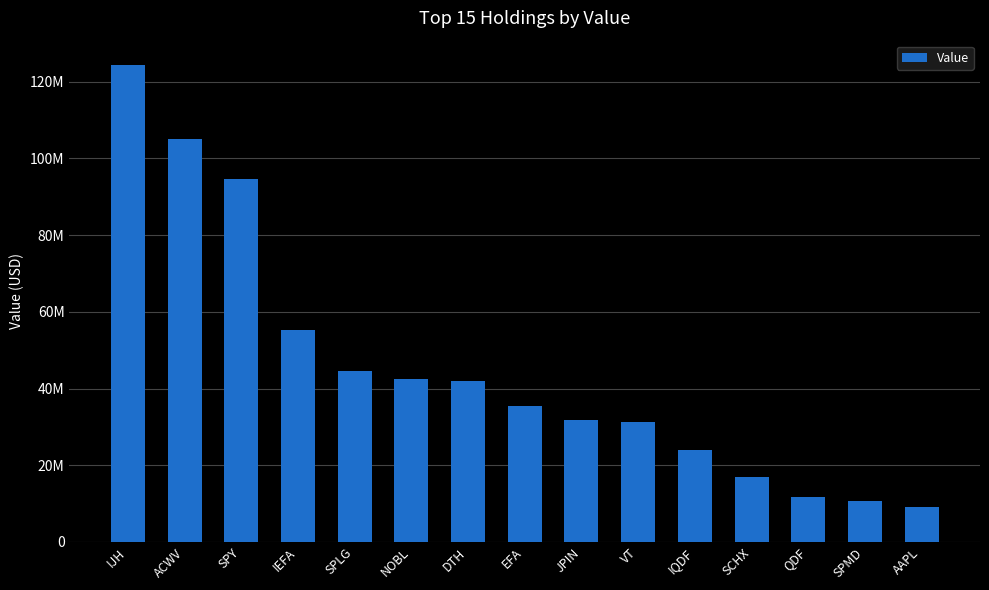

What is the ratio of the value at EFA to the value at VT?

1.1